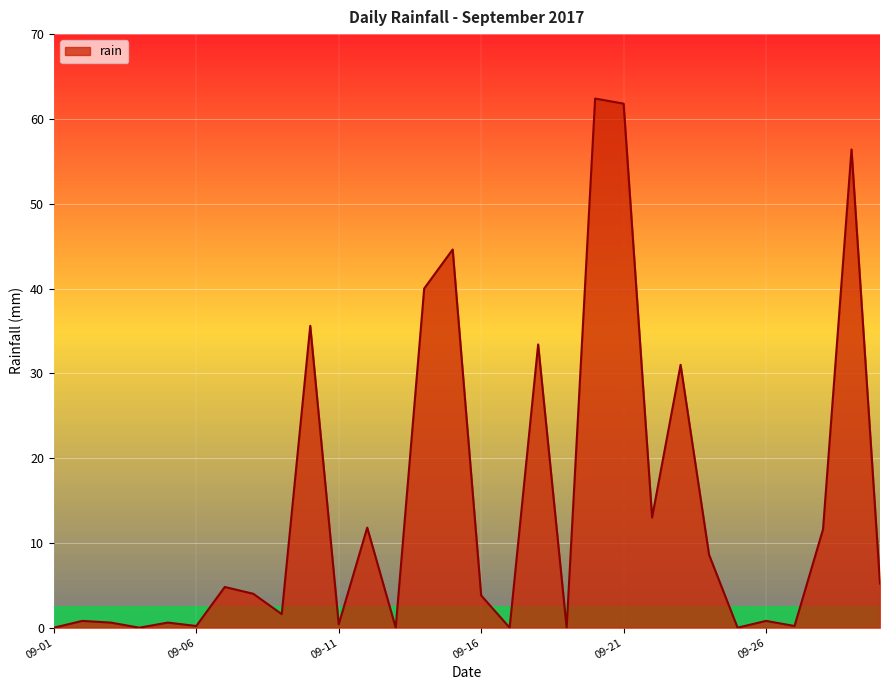

What is the difference between the maximum and second lowest values?

62.4